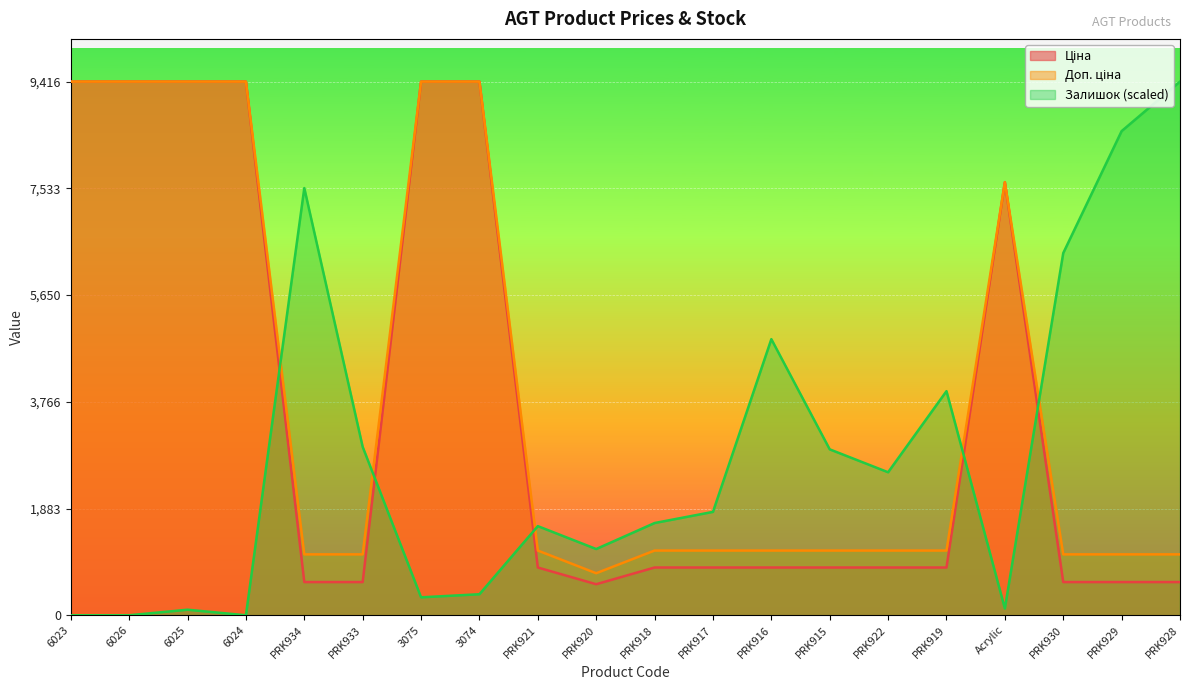

What is the label of the 8th point from the left?

3074